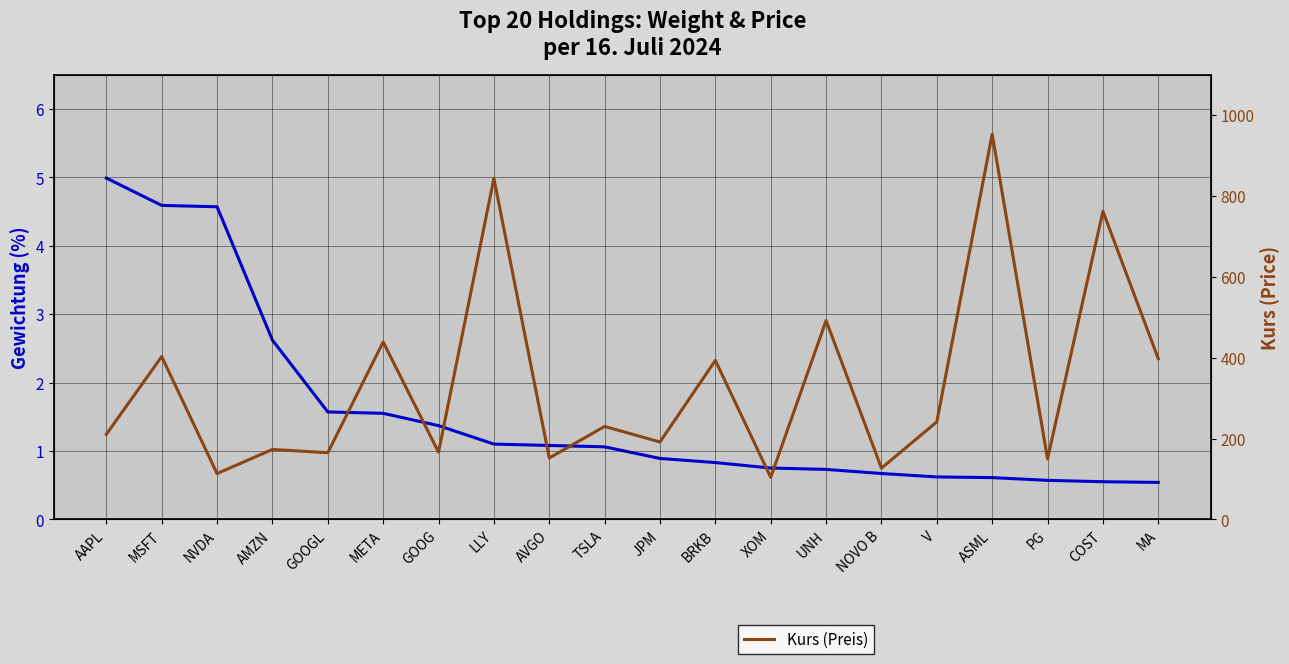

Where is the first local maximum for Kurs (Preis)?

MSFT